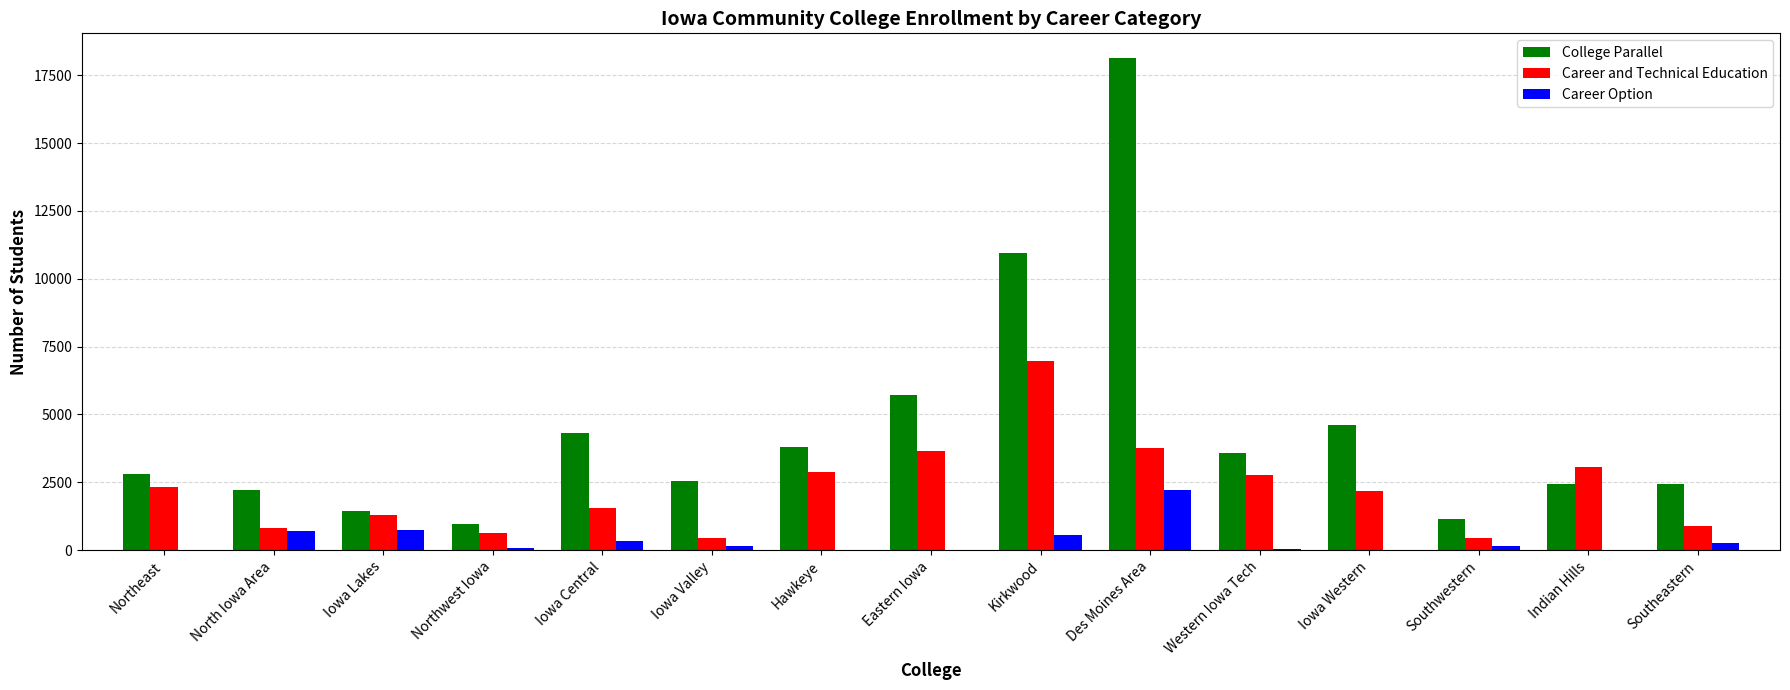

What is the highest value of the Career and Technical Education series?

6974